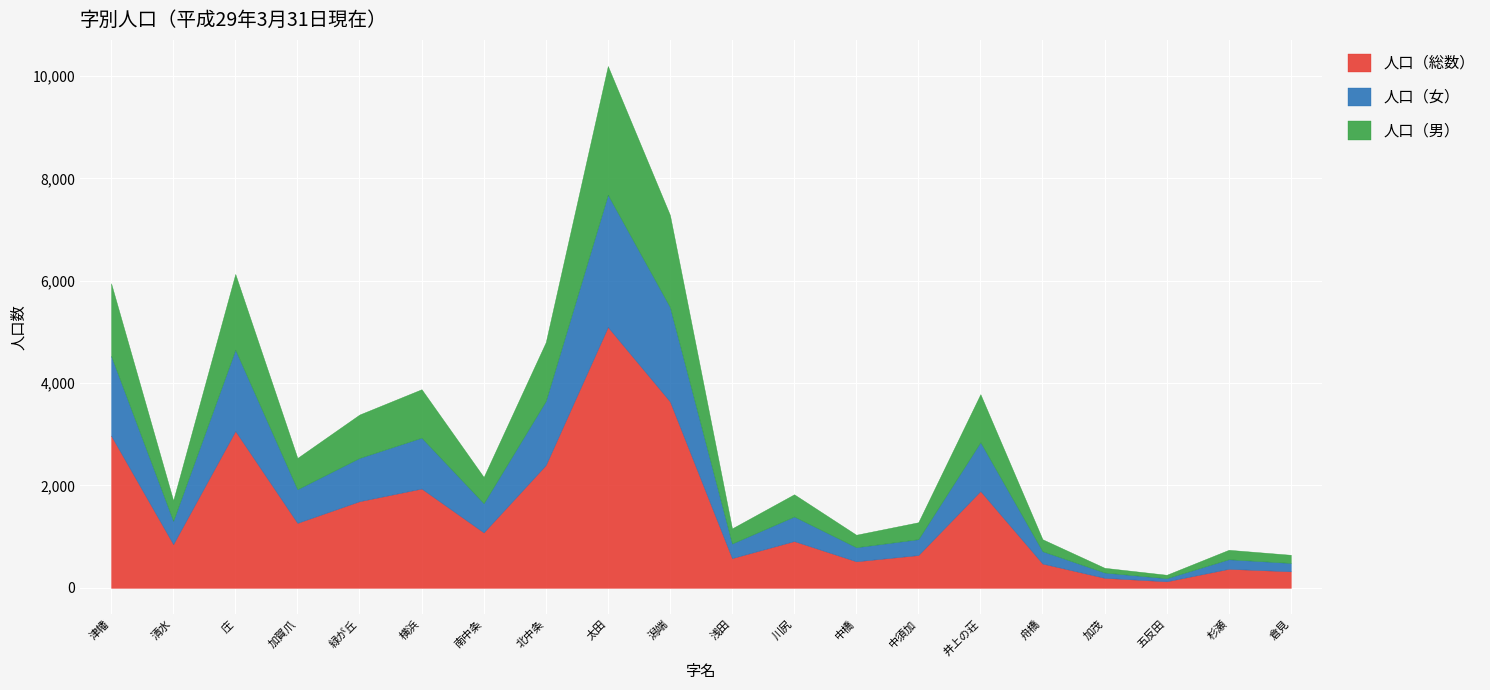

In 人口（男）, how many points are higher than both neighbors (excluding endpoints)?

6